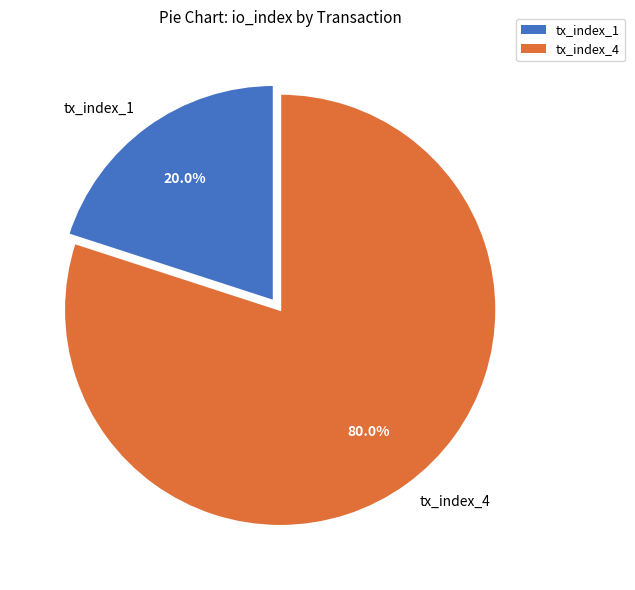

Which has a higher value, tx_index_1 or tx_index_4?

tx_index_4